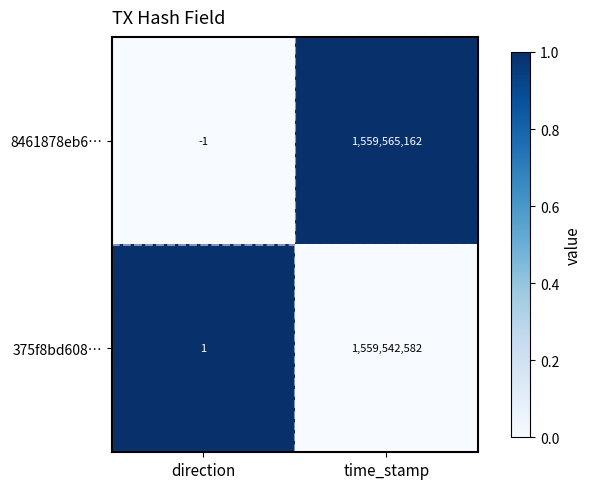

How many categories are shown in the chart?

2